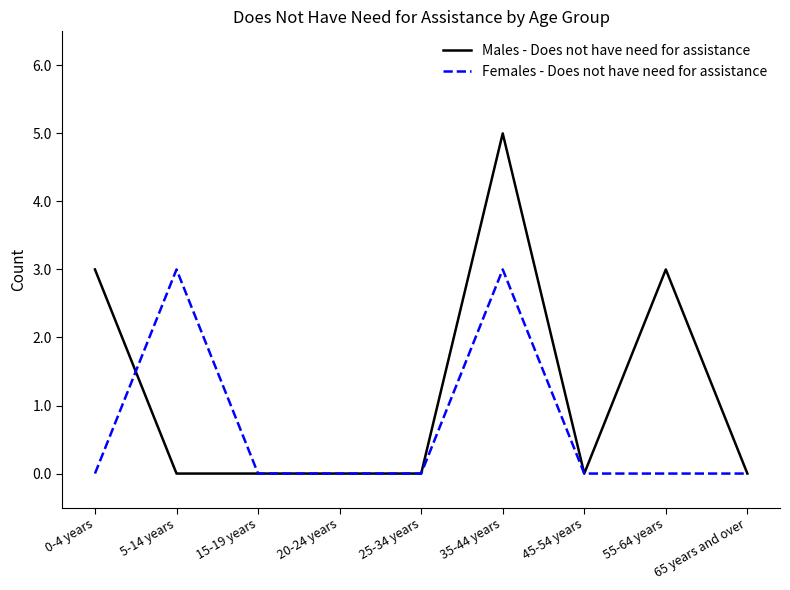

Is this an area chart (filled region under the line)?

No